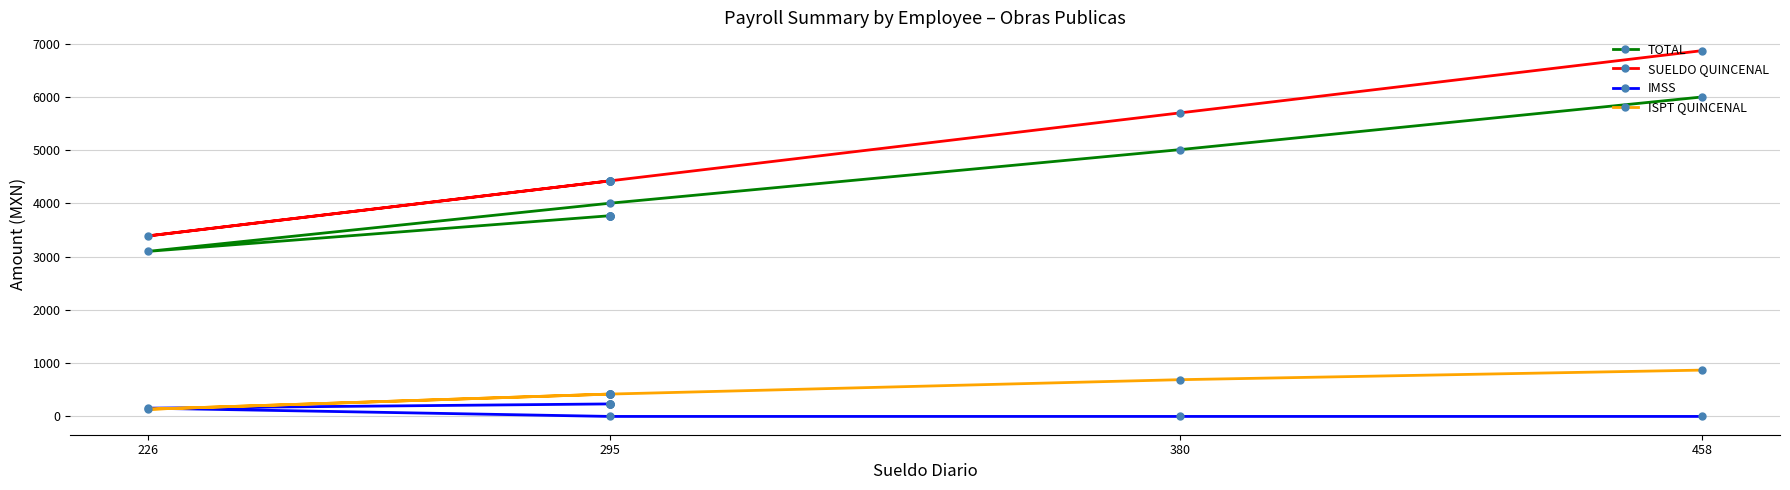

The TOTAL series shows 5185 at 295. True or false?

False